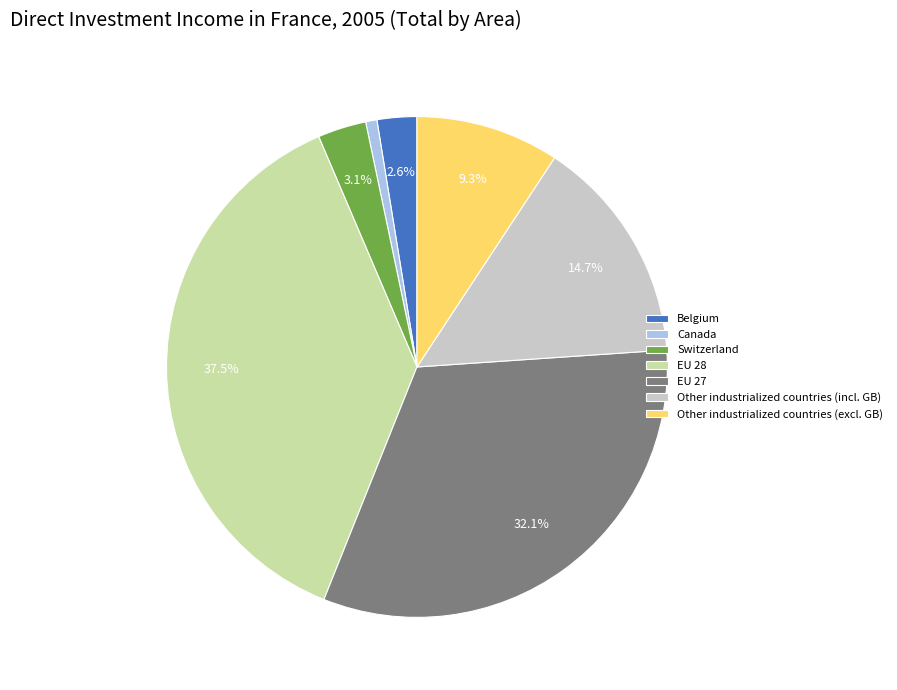

Which slice is the smallest?

Canada